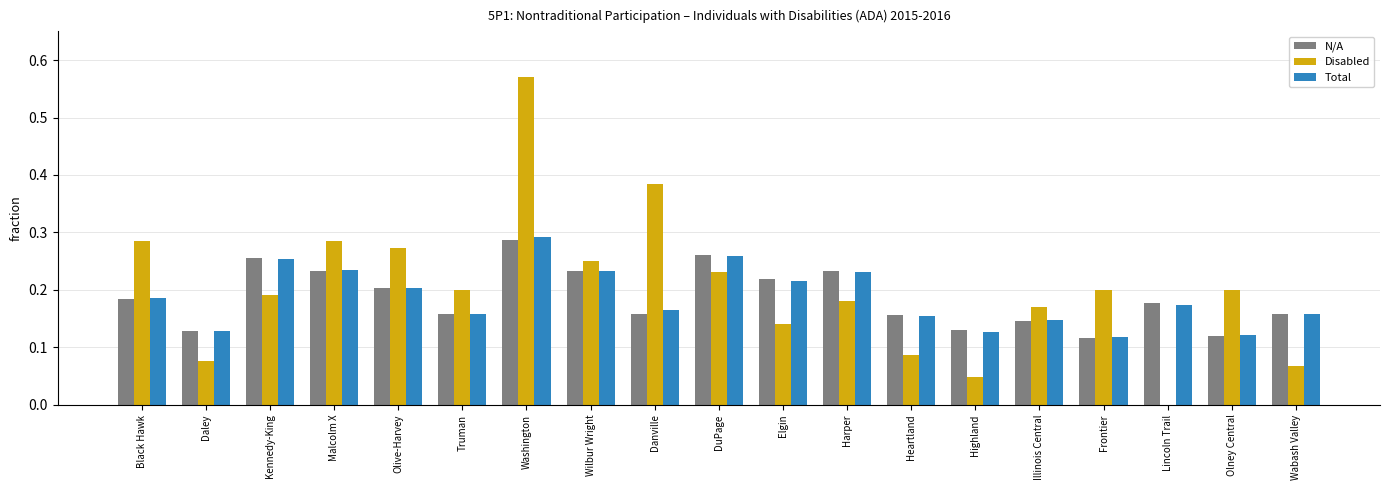

Is it true that Total equals 0.3 at Malcolm X?

False